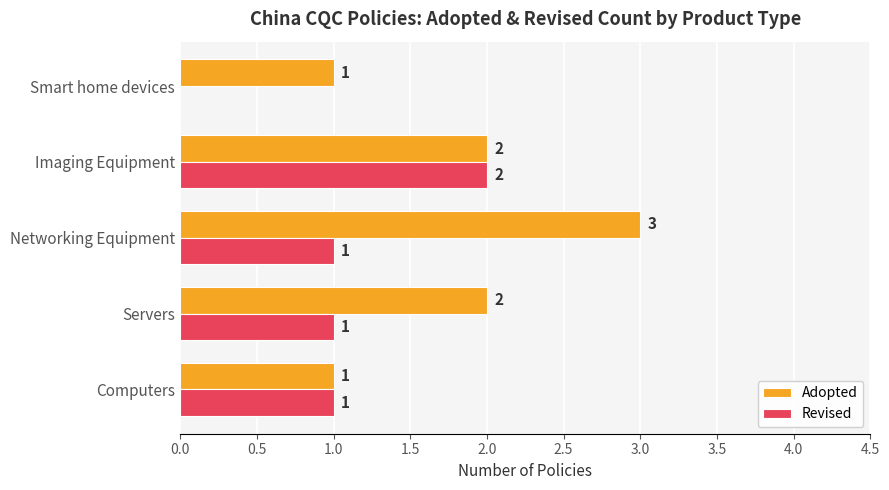

The Revised series shows 2 at Imaging Equipment. True or false?

True